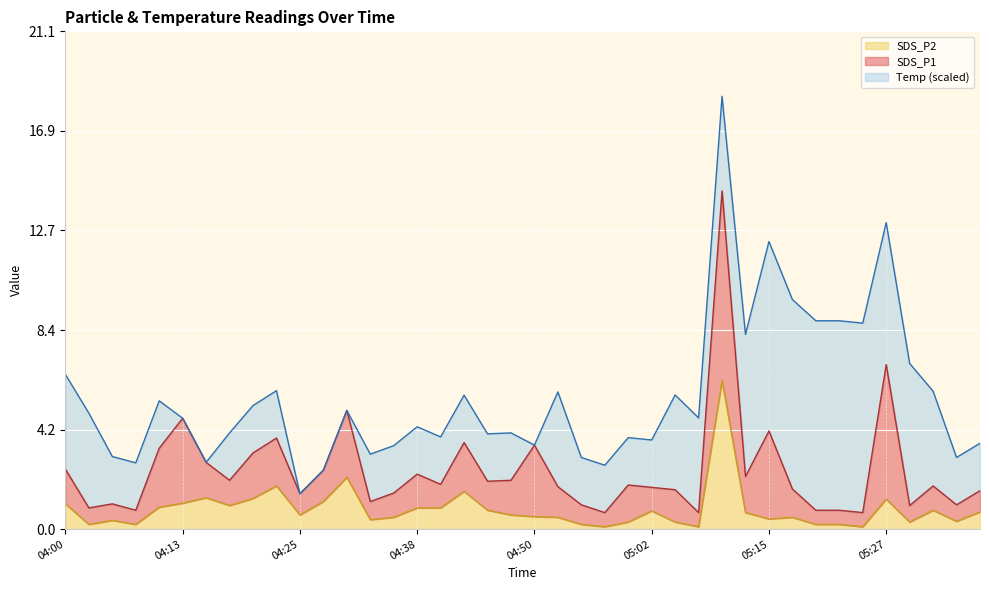

Reading right to left, what are all the values shown in this chart?

SDS_P1: 0.9	0.7	1.0	0.7	5.7	0.6	0.6	0.6	1.2	3.7	1.5	8.0	0.6	1.4	1.0	1.6	0.6	0.8	1.3	3.0	1.5	1.2	2.1	1.0	1.4	1.0	0.8	2.8	1.3	0.9	2.0	1.9	1.1	1.5	3.6	2.5	0.6	0.7	0.7	1.5
SDS_P2: 0.7	0.3	0.8	0.3	1.3	0.1	0.2	0.2	0.5	0.4	0.7	6.3	0.1	0.3	0.8	0.3	0.1	0.2	0.5	0.5	0.6	0.8	1.6	0.9	0.9	0.5	0.4	2.2	1.2	0.6	1.8	1.3	1.0	1.3	1.1	0.9	0.2	0.4	0.2	1.1
Temp: 17.8	17.8	17.9	18.0	18.0	18.1	18.1	18.1	18.1	18.1	18.0	17.9	17.9	17.9	17.8	17.8	17.8	17.8	17.9	17.7	17.8	17.8	17.8	17.8	17.8	17.8	17.8	17.7	17.7	17.7	17.8	17.8	17.8	17.7	17.7	17.8	17.8	17.8	17.9	17.9